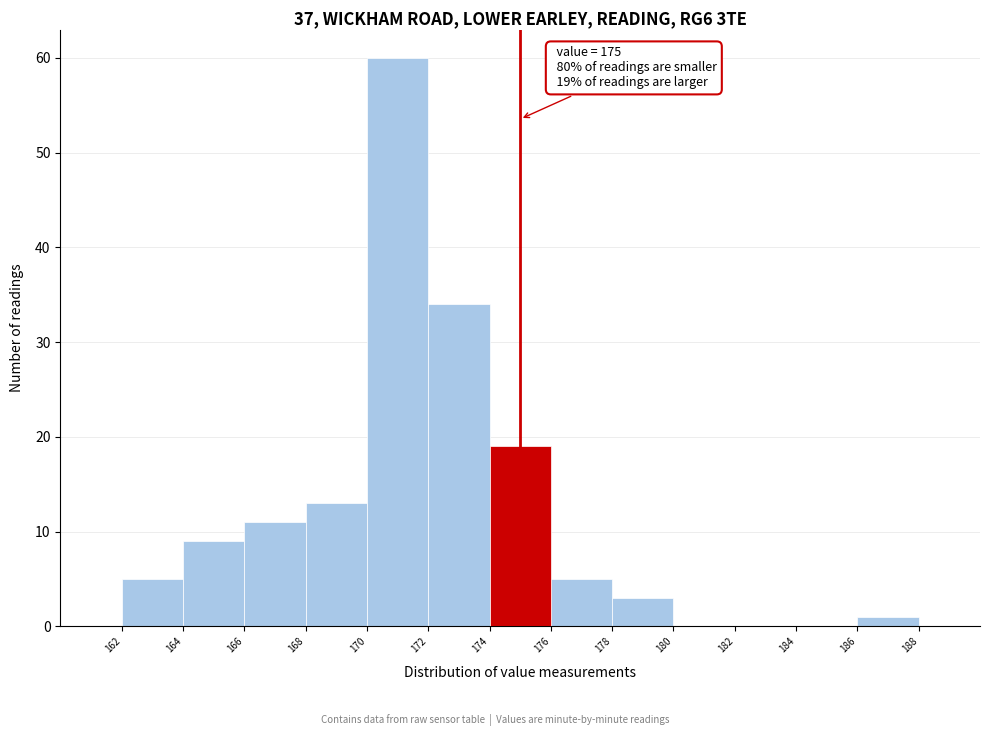

Which range on the x-axis has the tallest bar?

170 to 172